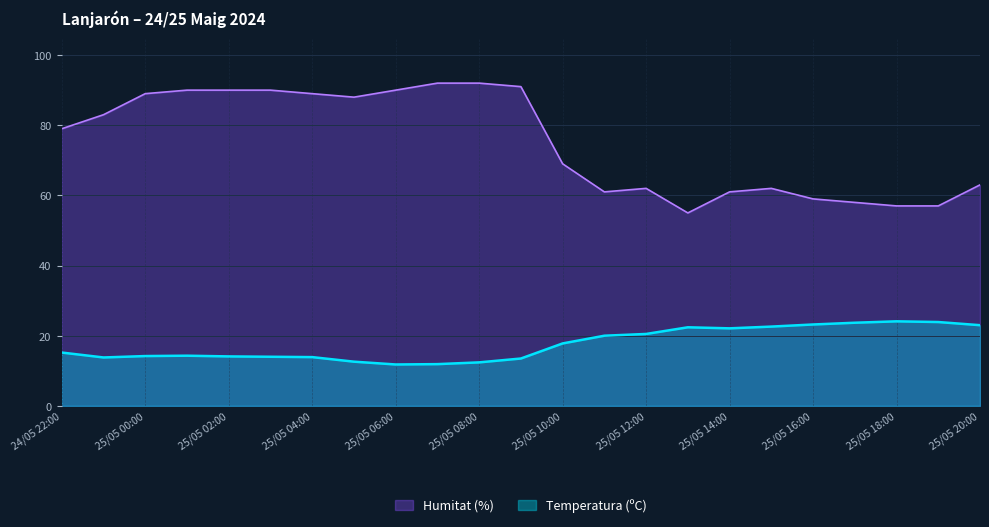

Where does the Temperatura (ºC) series first go above 15?

24/05 22:00